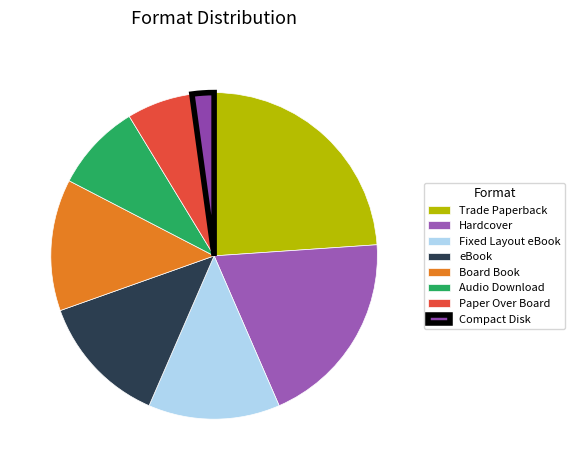

To the nearest percent, what percentage of the pie is Hardcover?

20%